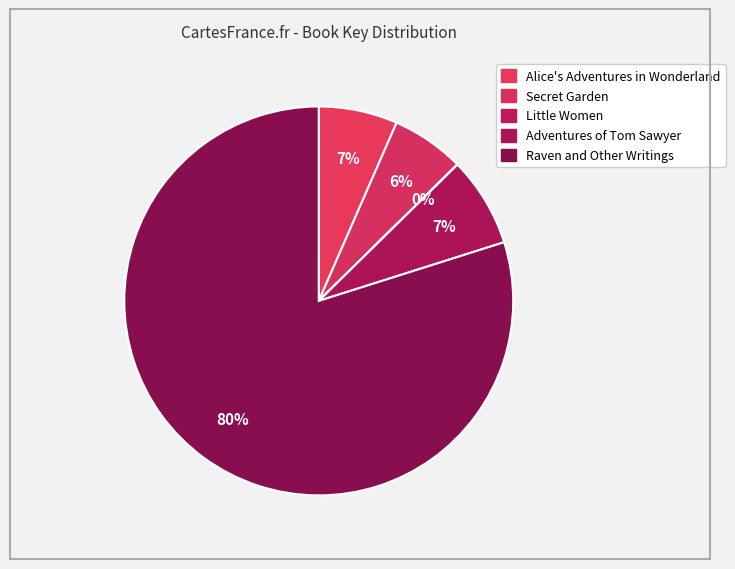

Which has a higher value, Secret Garden or Little Women?

Secret Garden